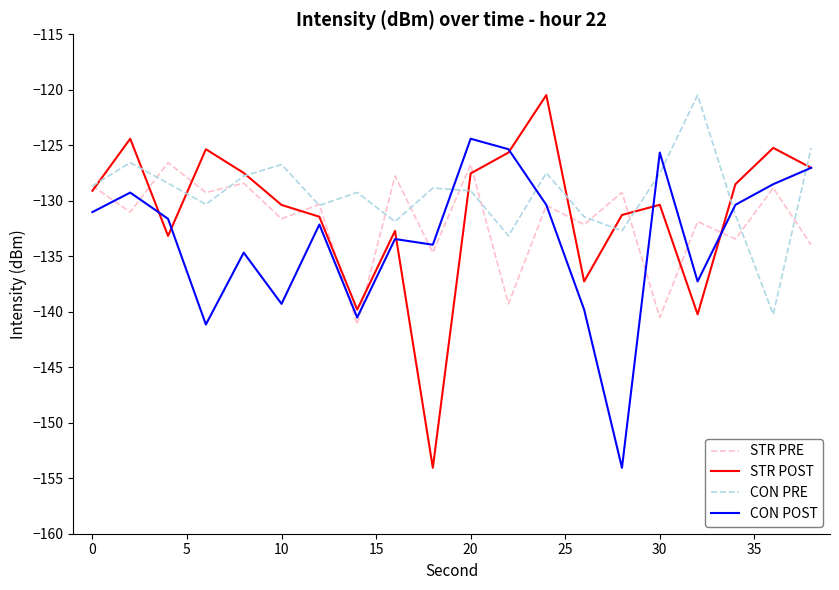

What is the highest value of the CON POST series?

-124.4